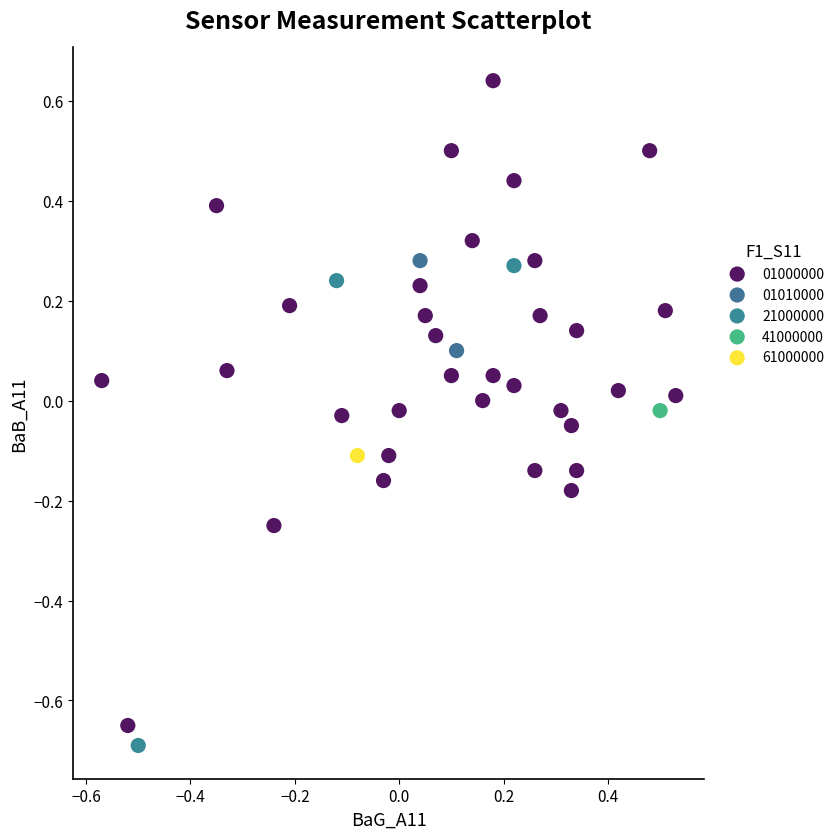

What are all the series names shown in the legend?

01000000, 01010000, 21000000, 41000000, 61000000